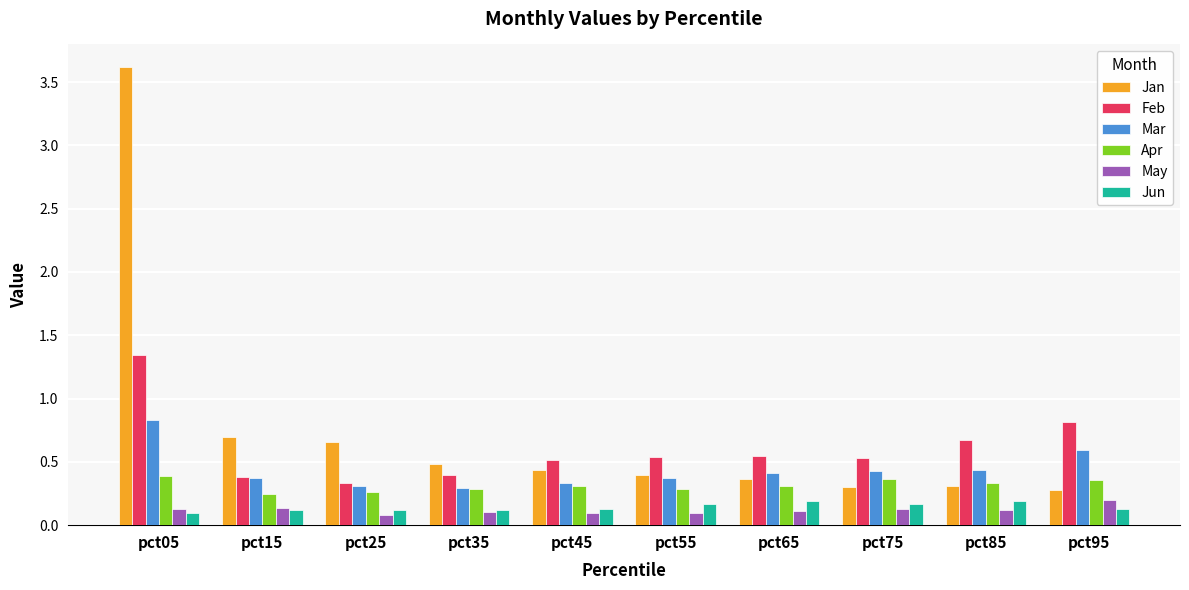

What is the total value across all series at pct85?

2.1